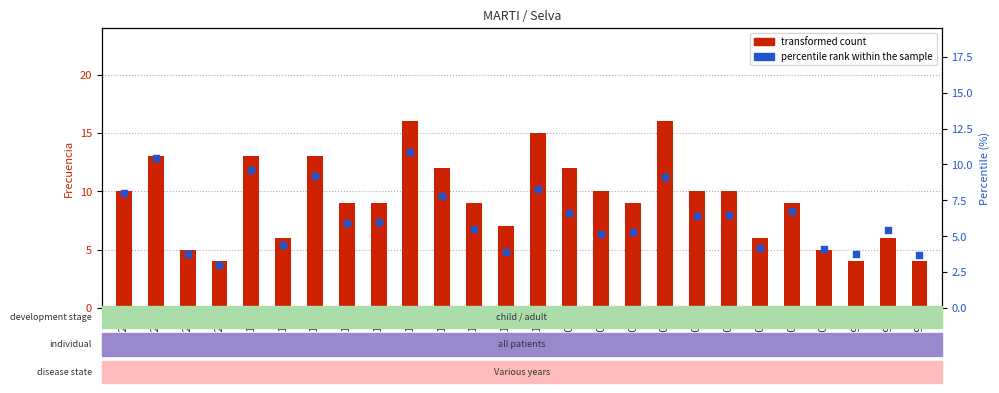

What is the total value across all series at 2000?

9.1